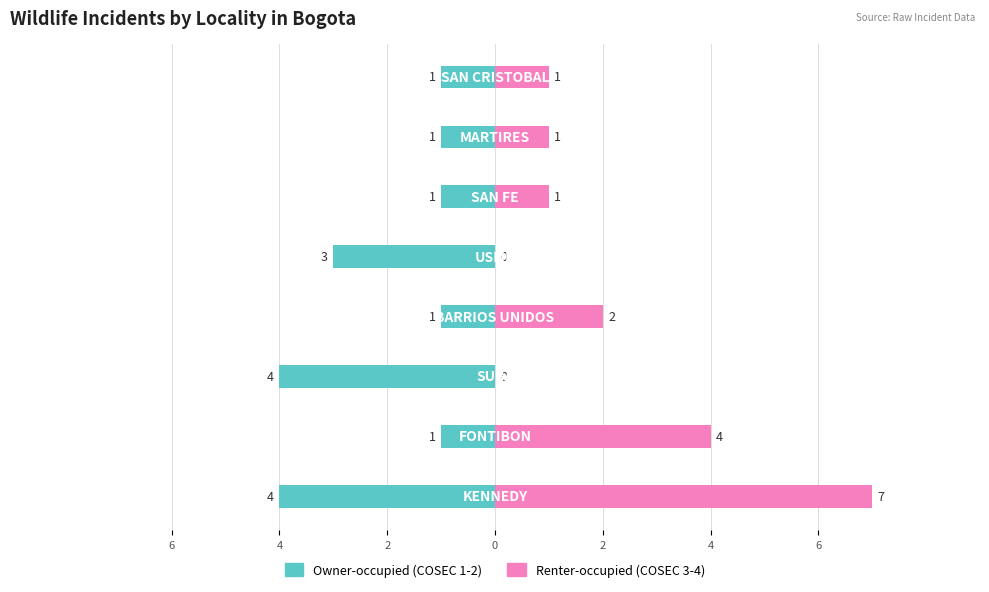

List the series in order of their peak value, lowest first.

Owner-occupied (COSEC 1-2), Renter-occupied (COSEC 3-4)